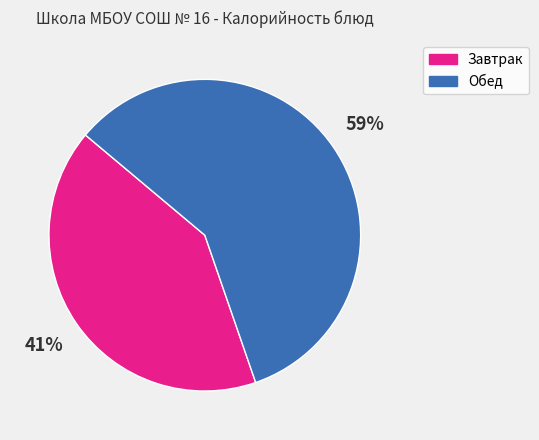

To the nearest percent, what is the average slice percentage?

50%